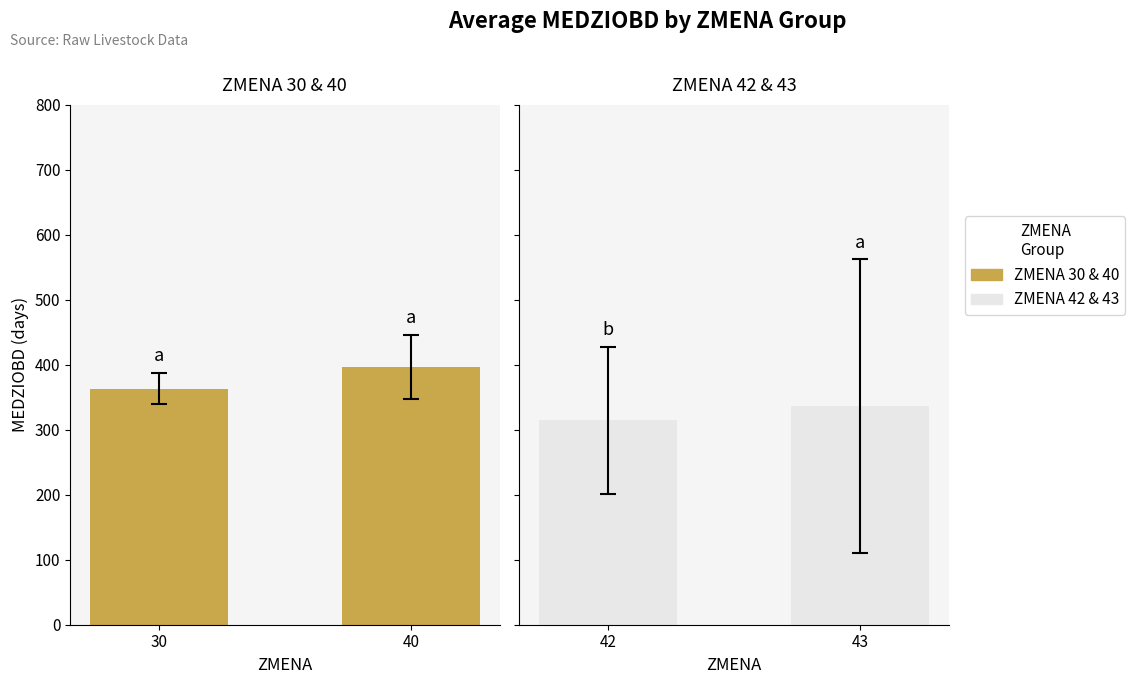

How many bars are there in total?

4